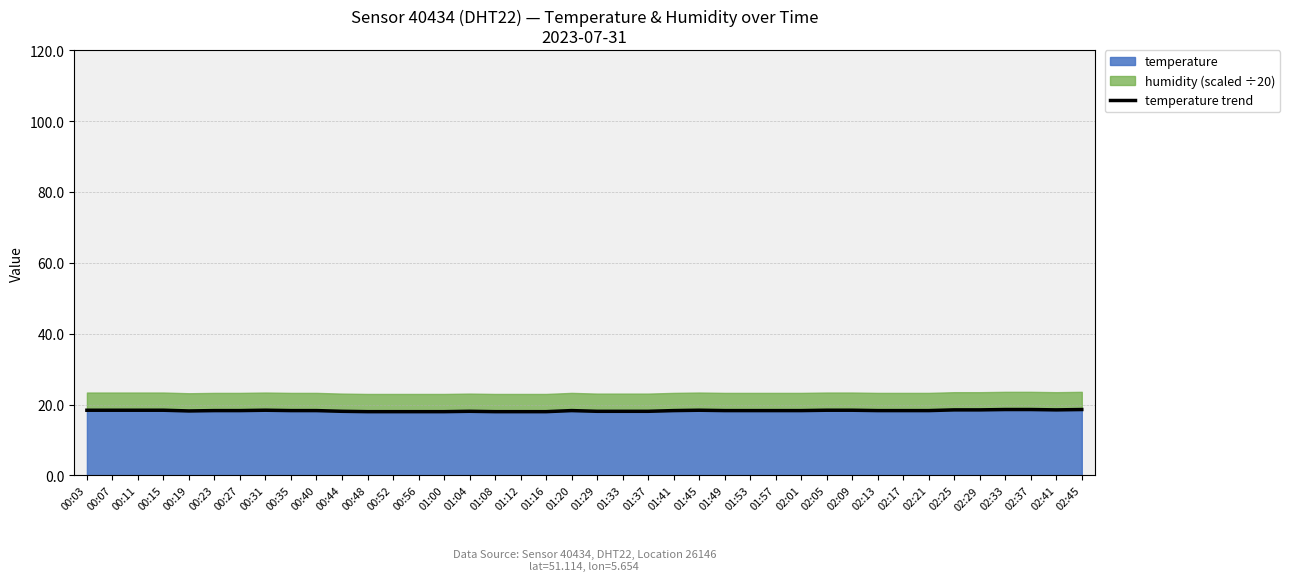

What is the average value?

18.3